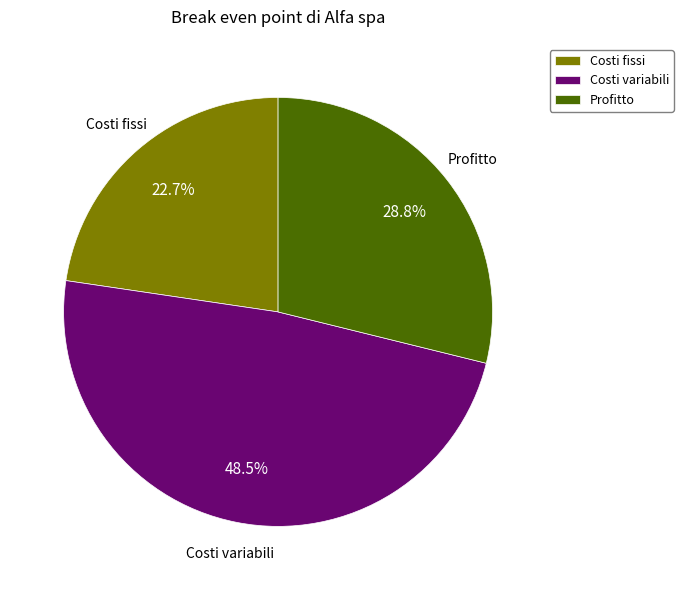

Does Costi fissi represent more than half of the total?

No